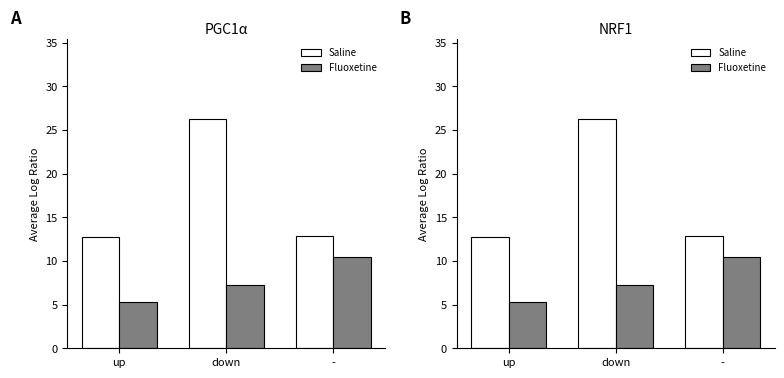

At how many categories does at least one series exceed 13?

1